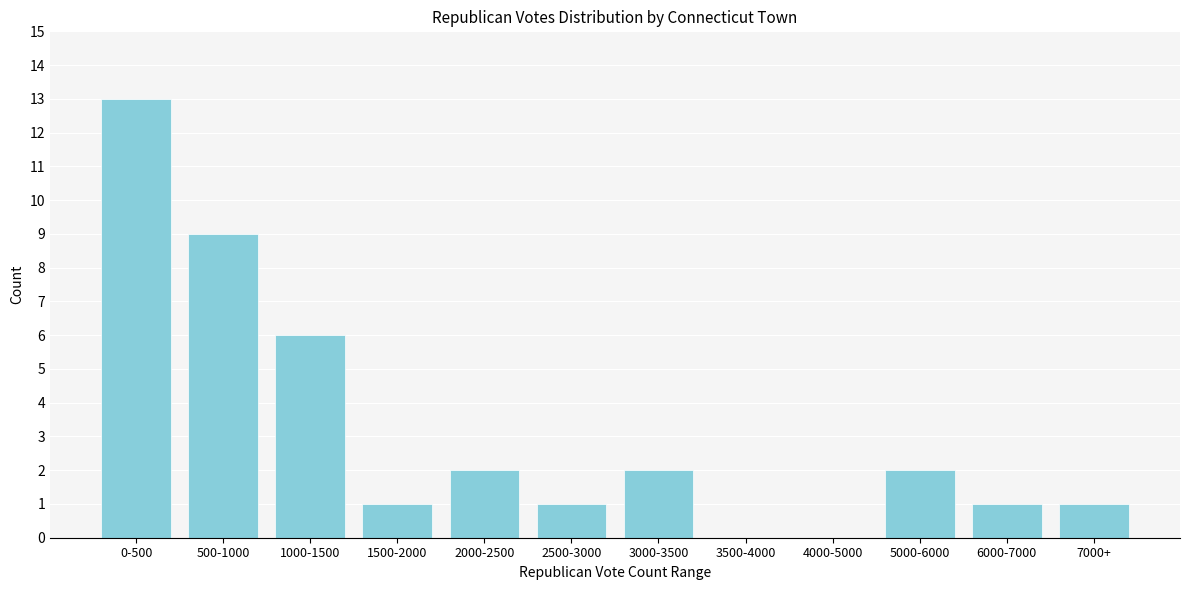

Reading right to left, list all the values displayed in this chart.

7000+=1	6000-7000=1	5000-6000=2	4000-5000=0	3500-4000=0	3000-3500=2	2500-3000=1	2000-2500=2	1500-2000=1	1000-1500=6	500-1000=9	0-500=13